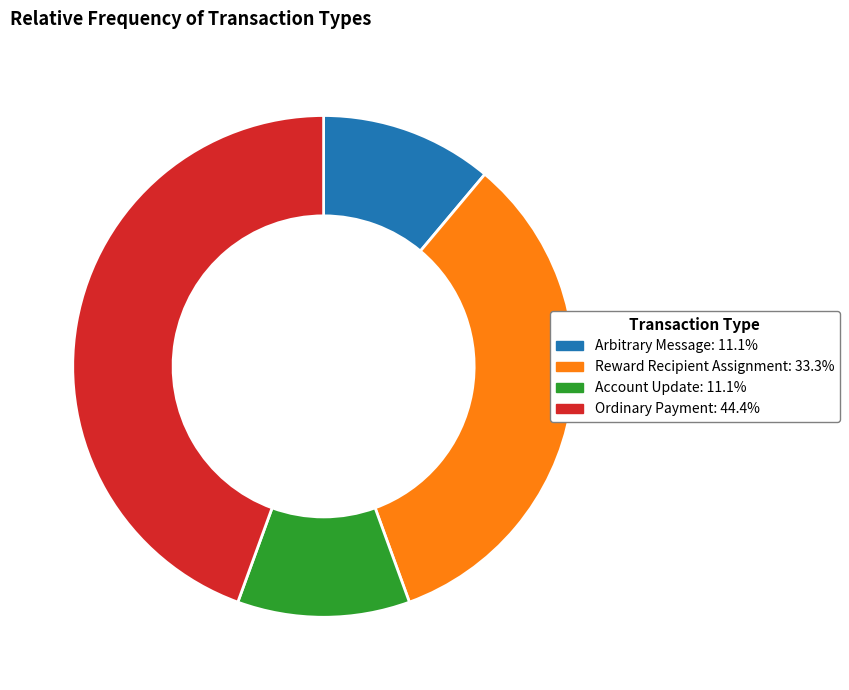

Is there a majority slice in this chart?

No